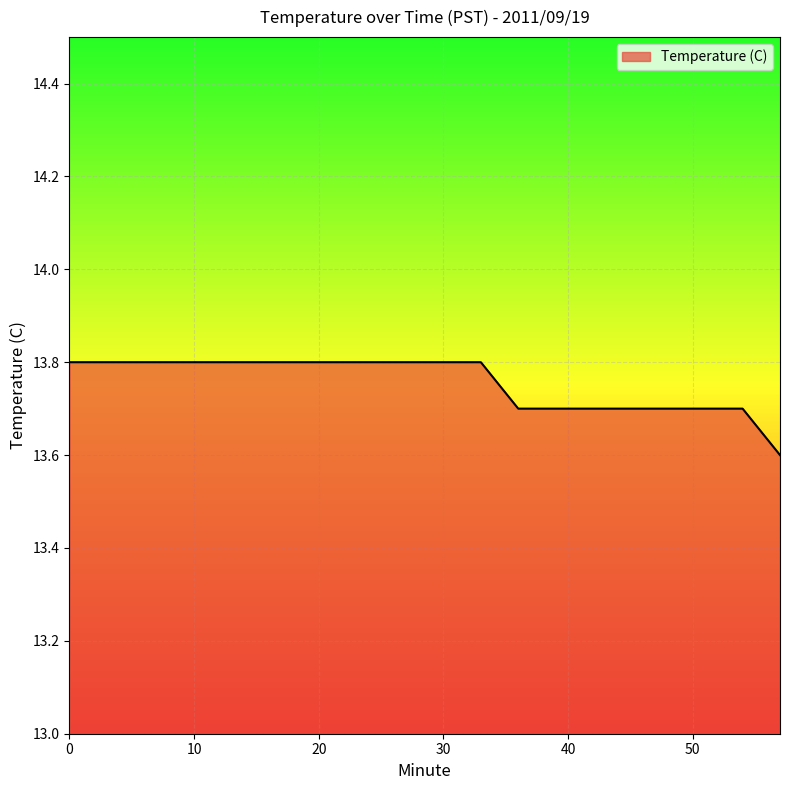

What is the difference between the second highest and minimum values?

0.2